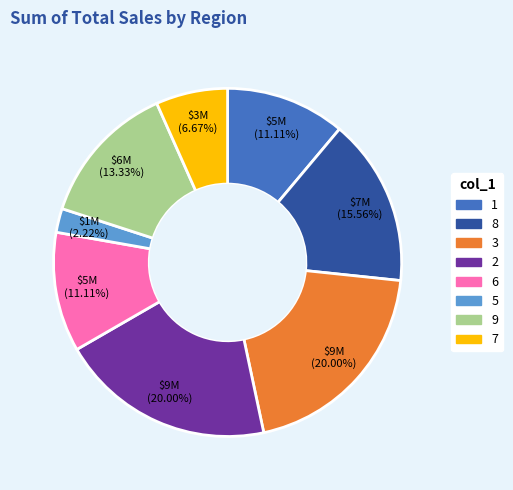

Which slice is the smallest?

5